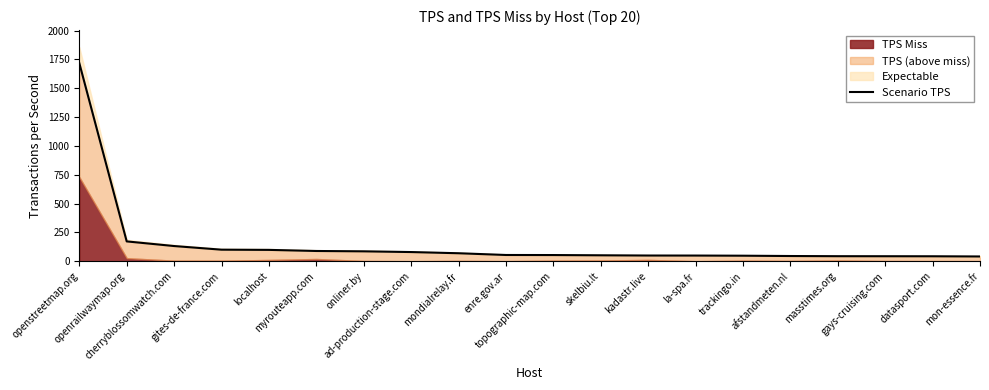

What is the sum of all values?

3063.2